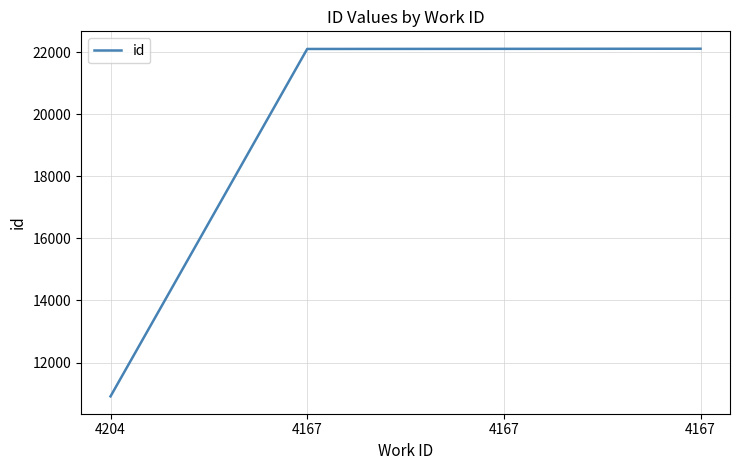

How many lines are shown in the chart?

1